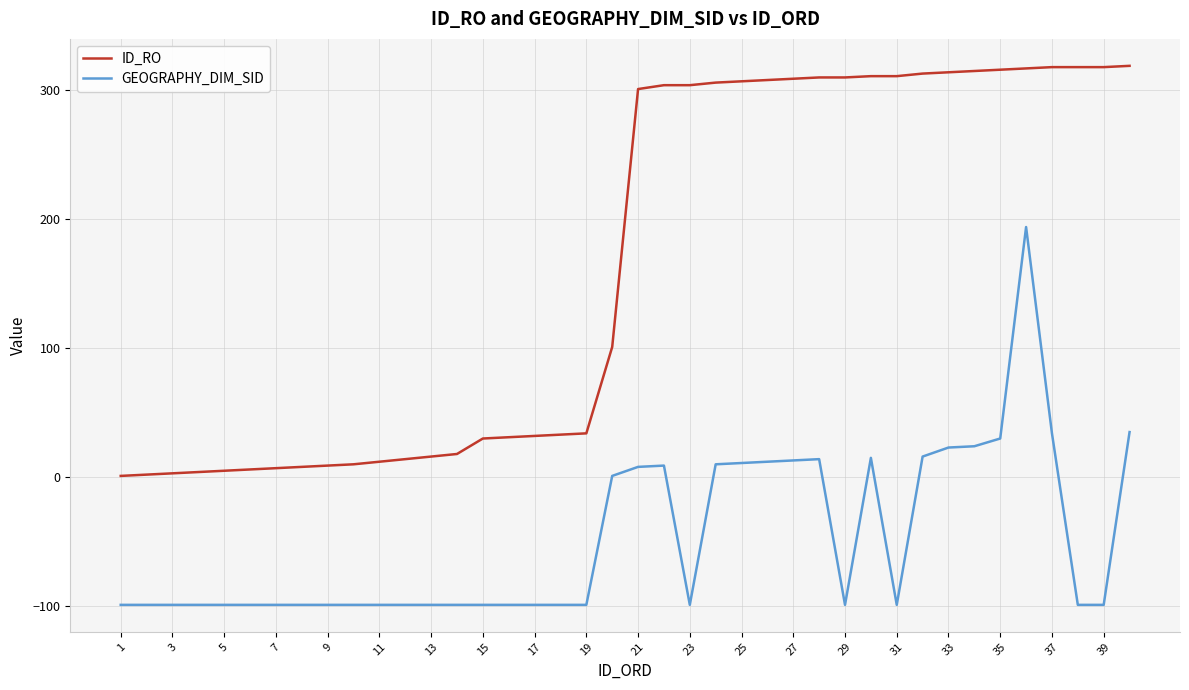

Count the number of data series in this chart.

2